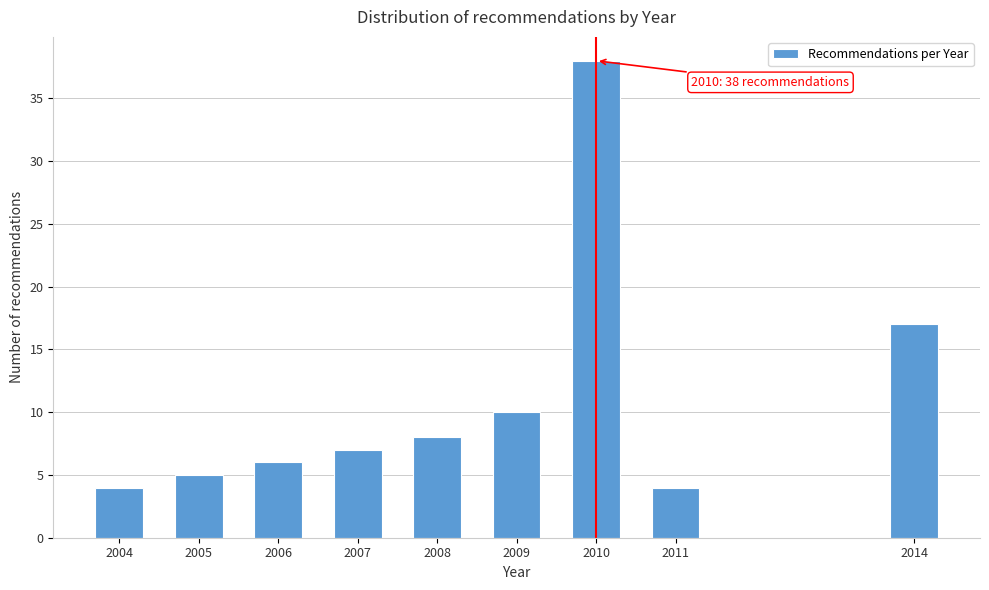

Reading left to right, list all the values displayed in this chart.

4	5	6	7	8	10	38	4	17